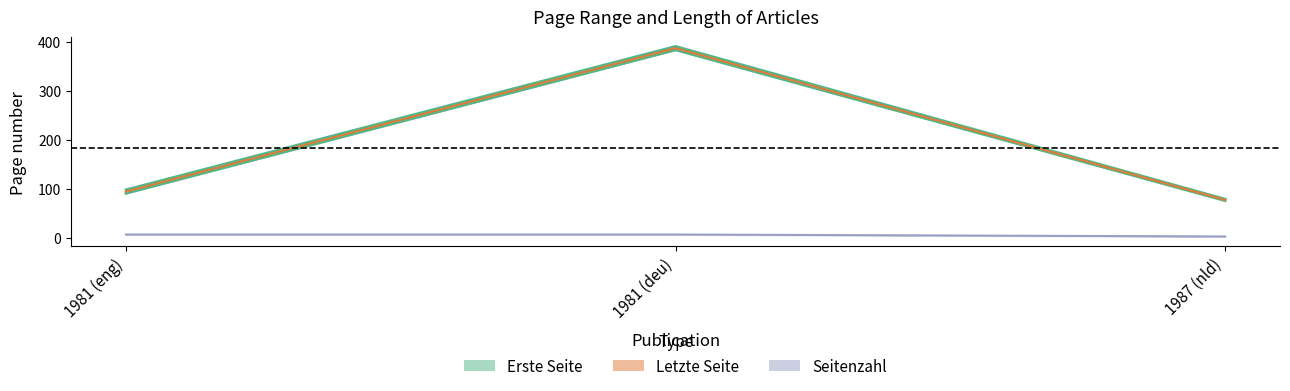

What is the difference between the maximum and minimum values in the Erste Seite series?

307